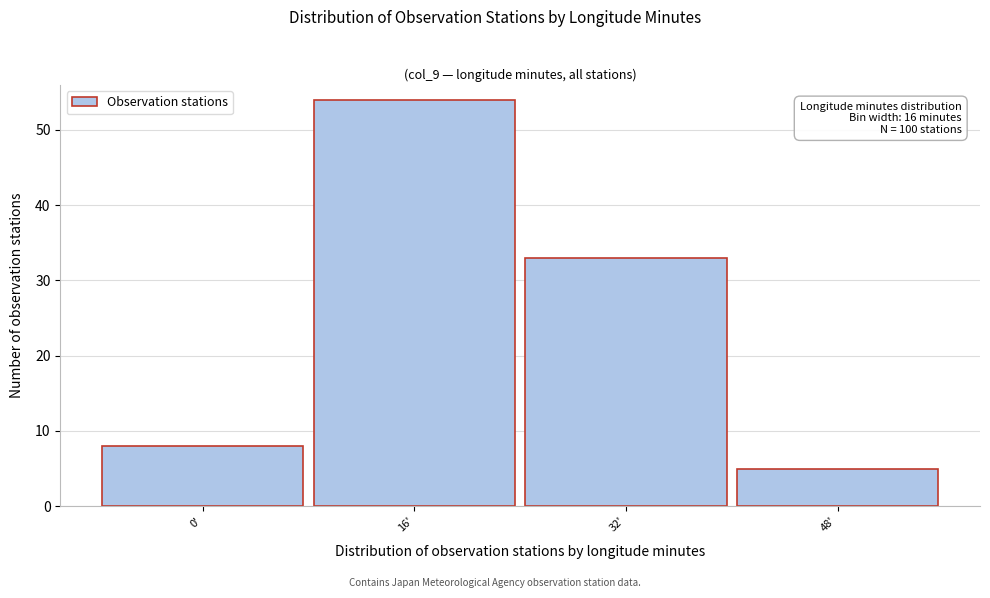

Reading left to right, what are all the values shown in this chart?

8	54	33	5